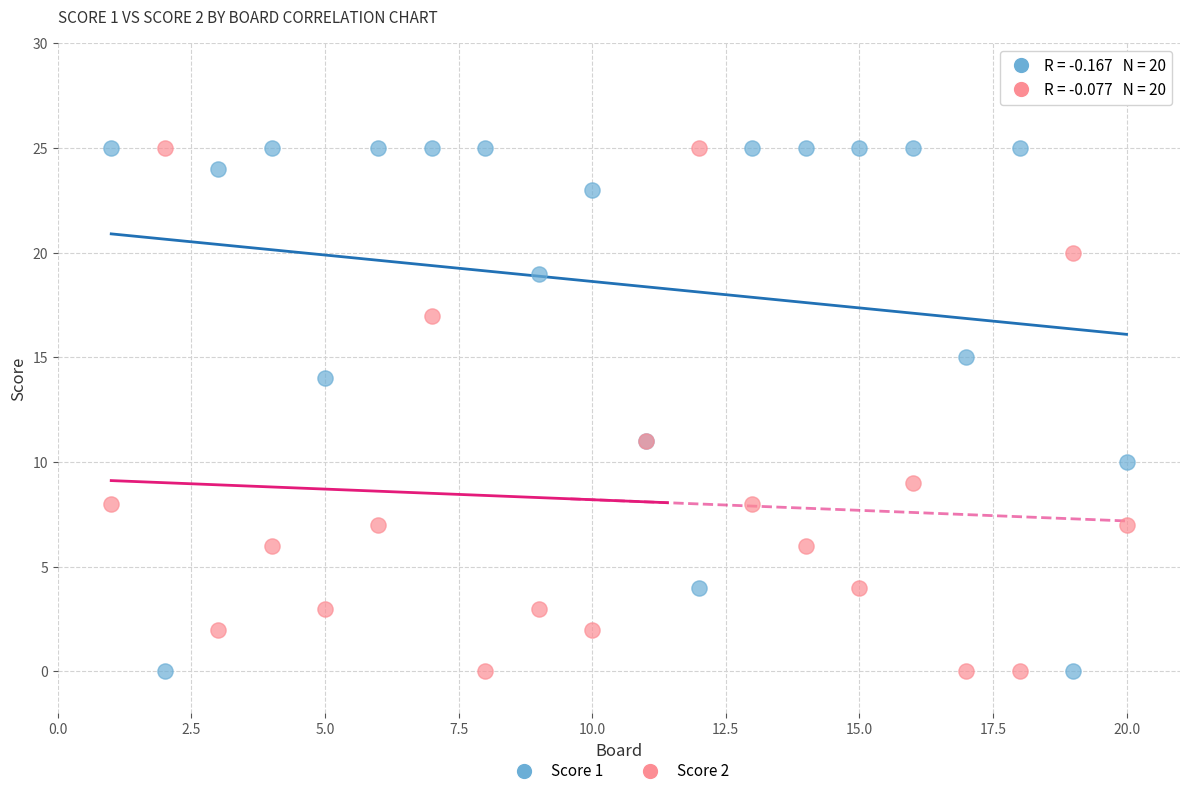

What is the X range (max minus min) for the scatter plot?

19